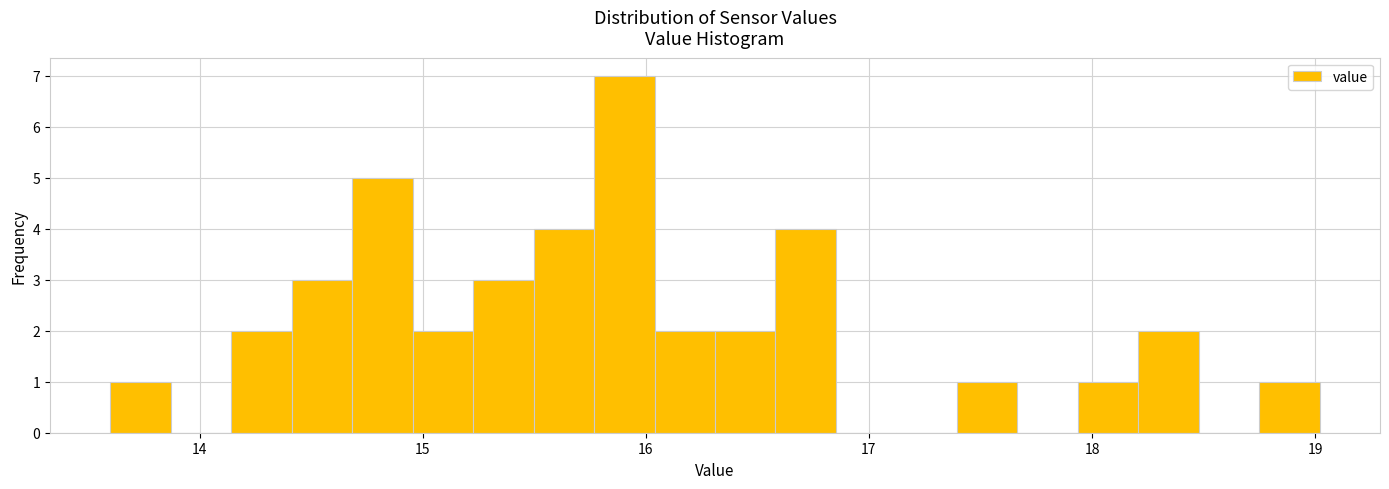

Read against the x-axis, roughly where is the centre of the tallest bar?

15.9